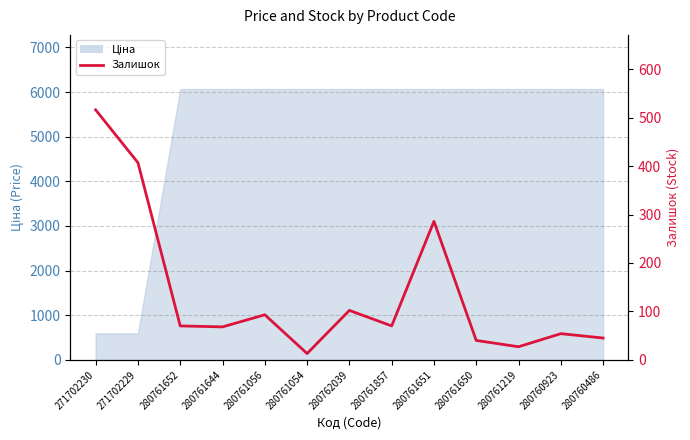

True or false: the data has more than 2 interior local peaks.

True